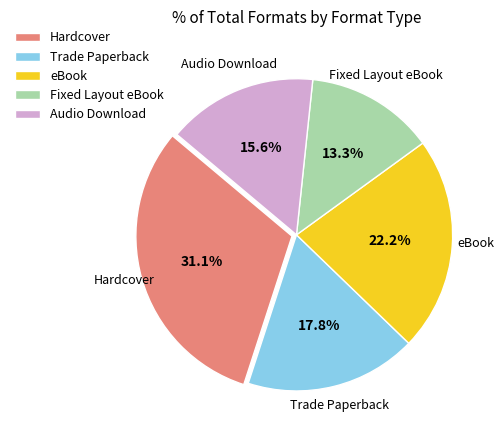

To the nearest percent, what is the difference between the Hardcover and Audio Download slice percentages?

16%